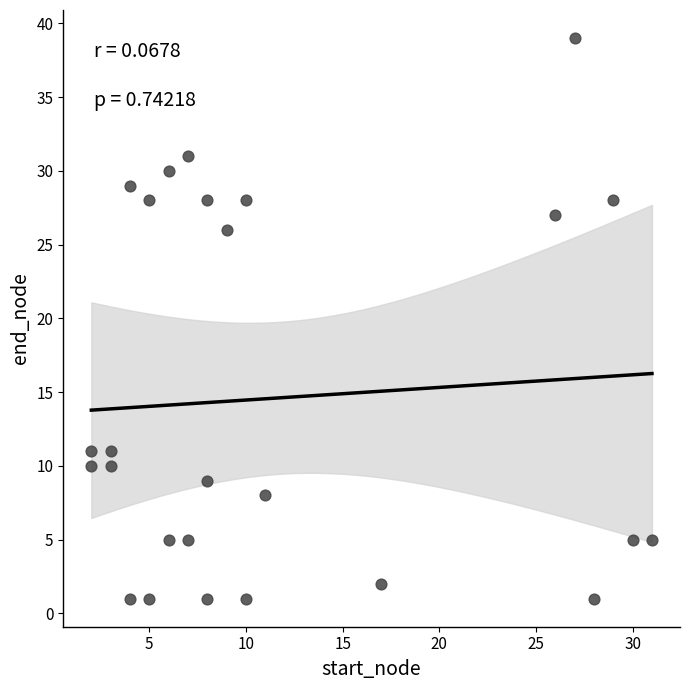

What Y value in the scatter plot is closest to 20?

26